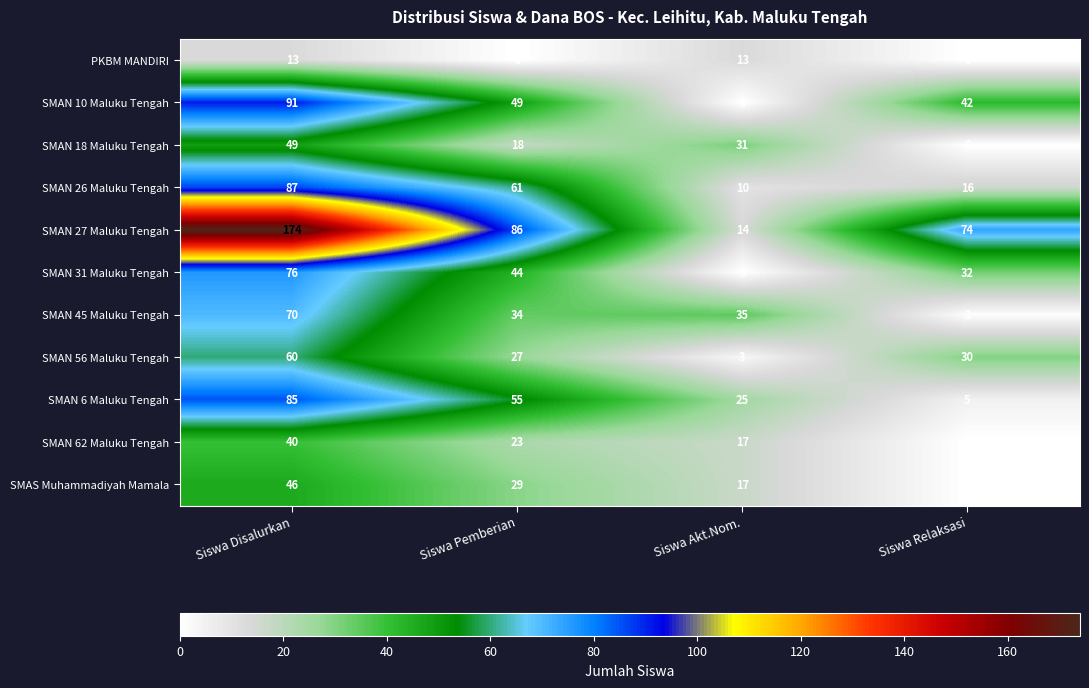

At which label is SMAN 6 Maluku Tengah closest to 45?

Siswa Pemberian